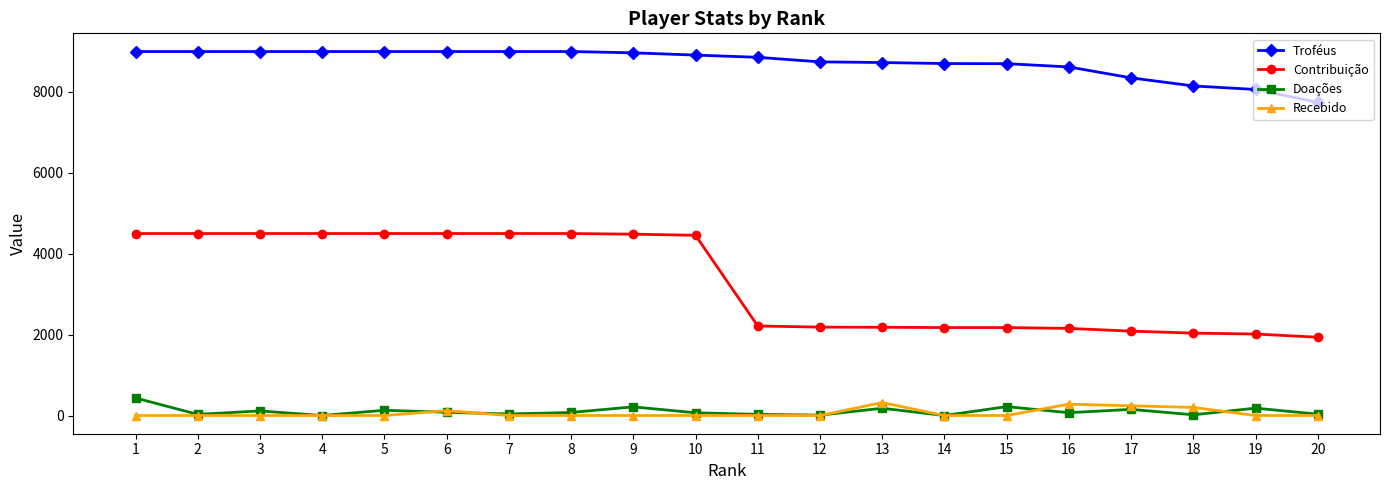

The value of Contribuição at 8 is 7685. True or false?

False